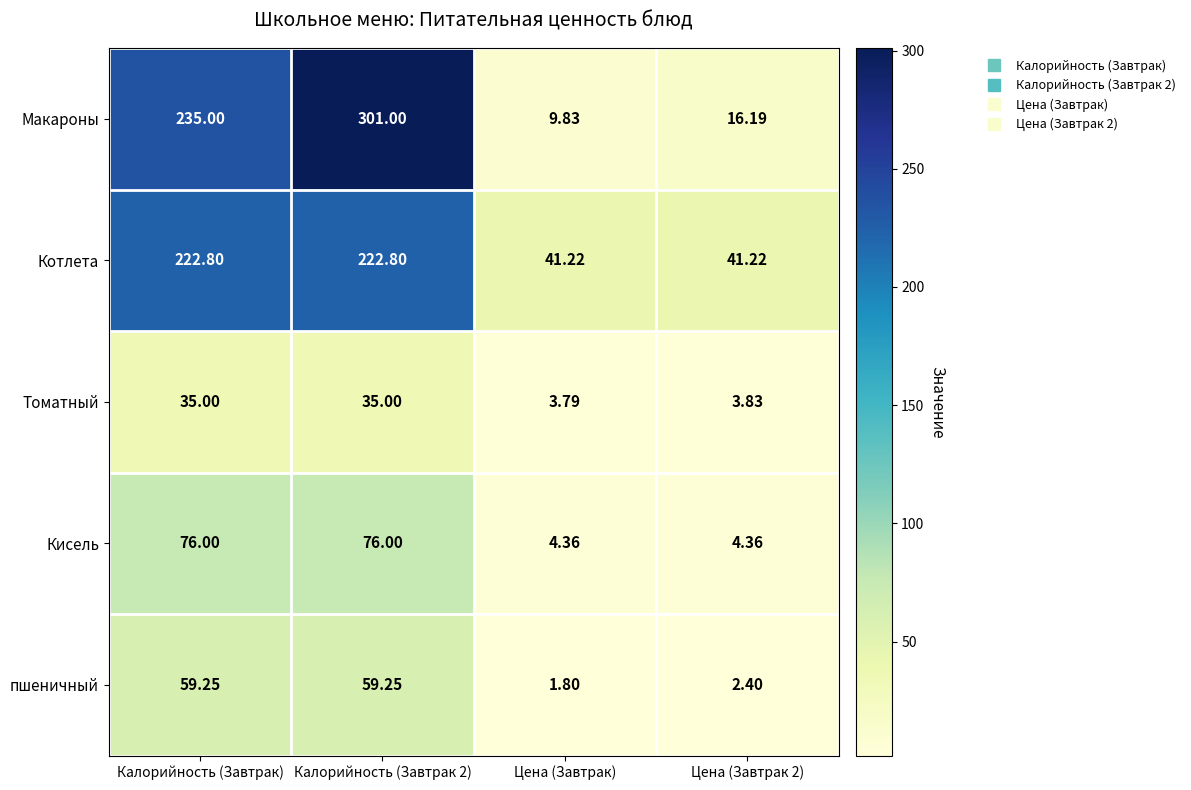

Rank the series at Цена (Завтрак 2) from lowest to highest value.

пшеничный, Томатный, Кисель, Макароны, Котлета